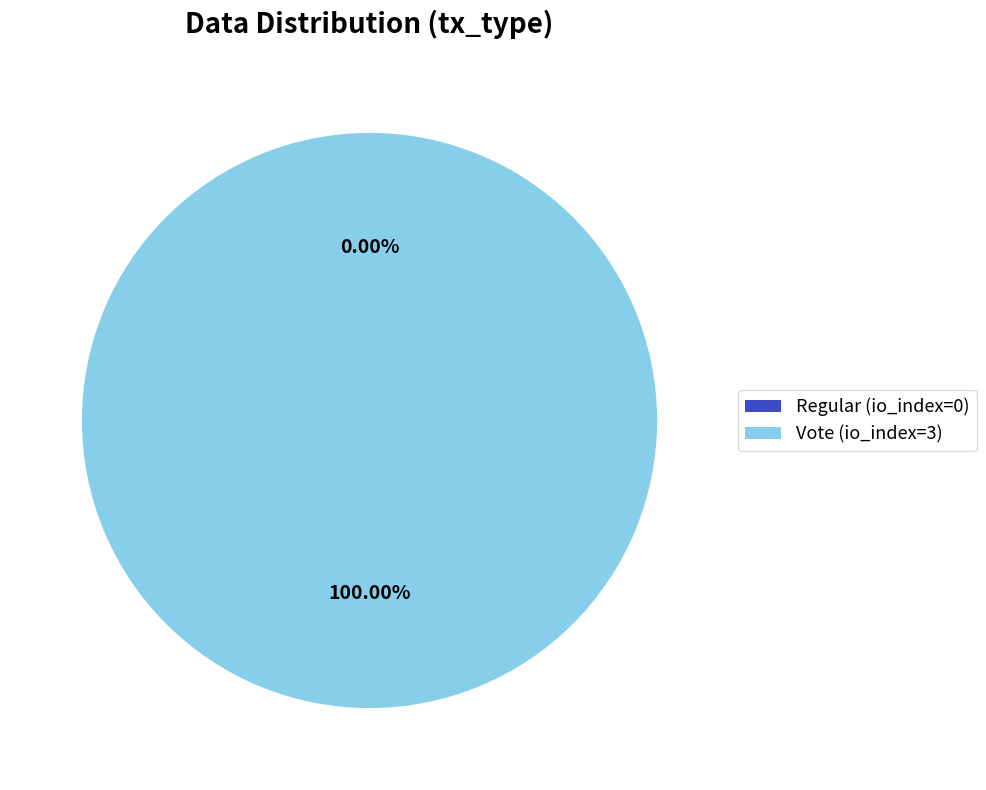

Count the number of slices in the pie.

2